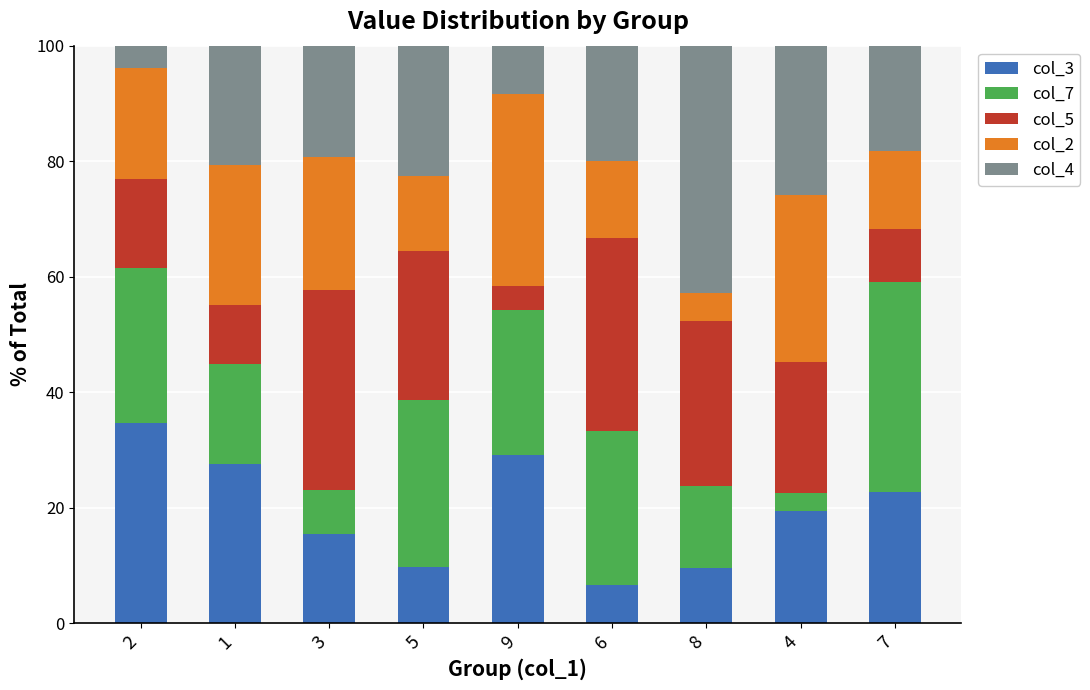

What is the lowest value of the col_3 series?

6.7